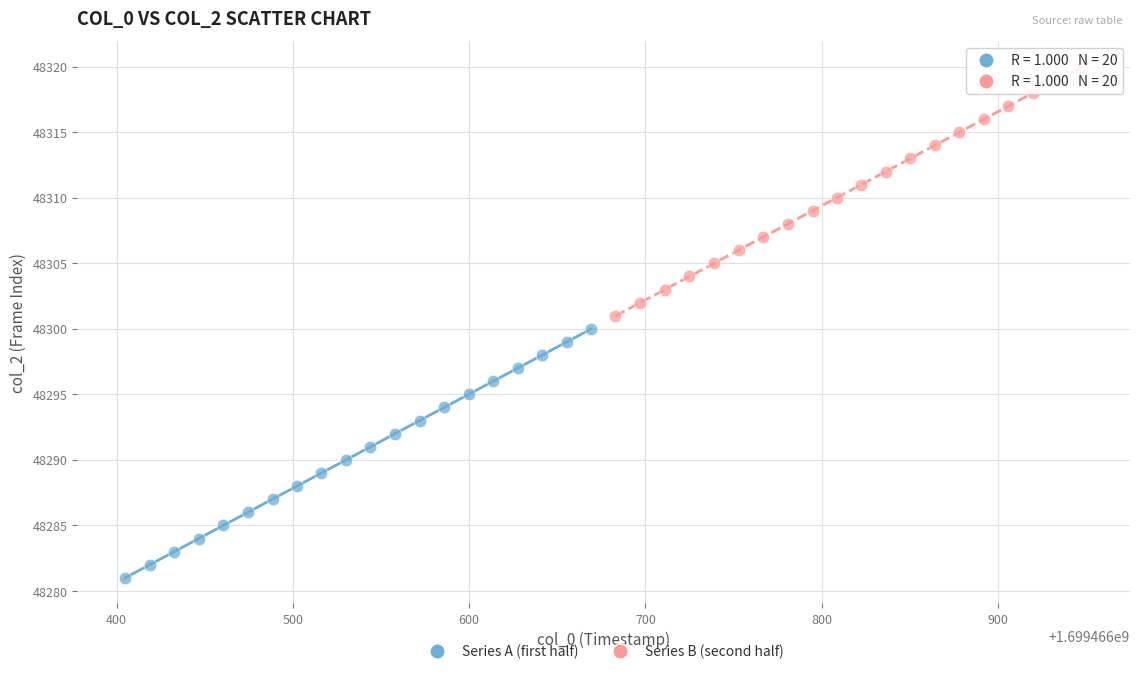

Which series contains the lowest Y value?

Series A (first half)